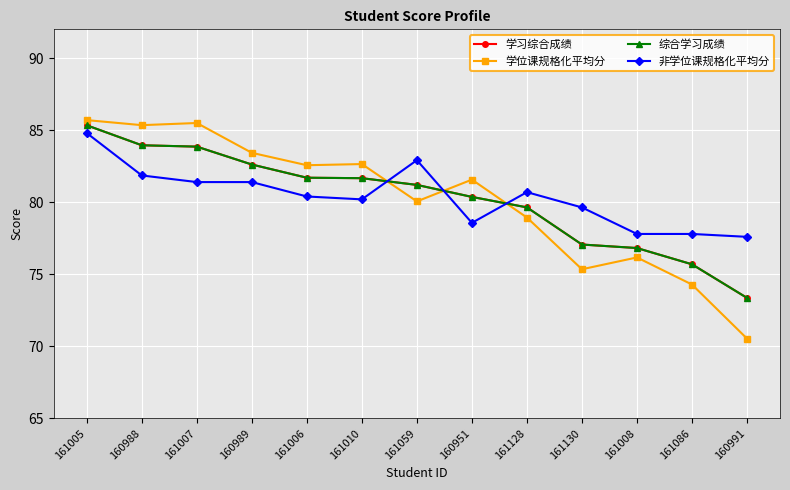

What position from the right is 160991?

1